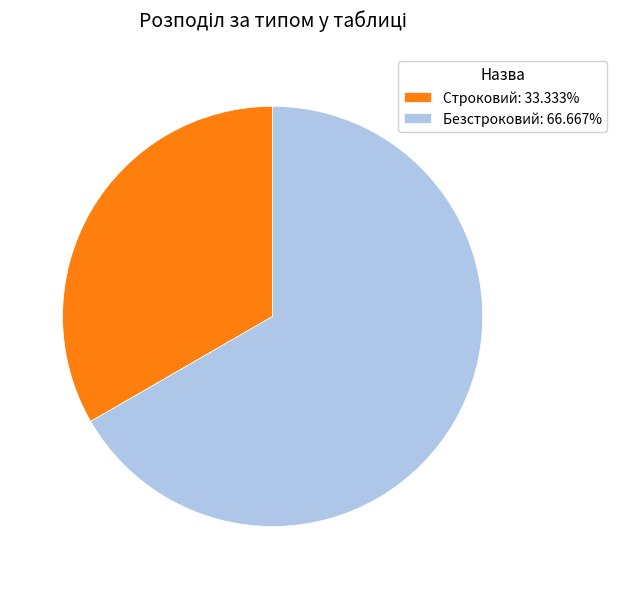

Approximately how many times larger is the value at Безстроковий: 66.667% compared to Строковий: 33.333%?

2.0